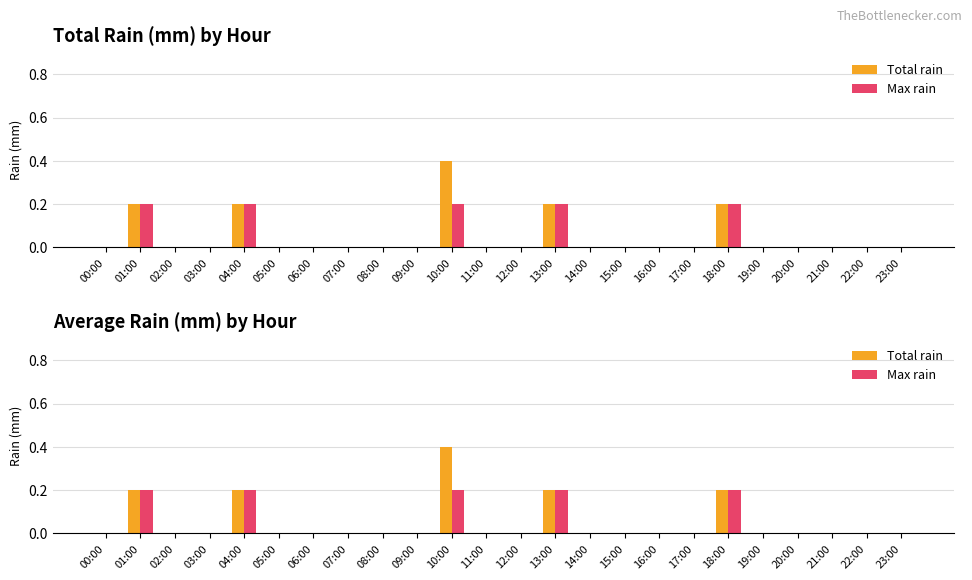

List the labels in order of Total rain value, largest first.

10:00, 01:00, 04:00, 13:00, 18:00, 00:00, 02:00, 03:00, 05:00, 06:00, 07:00, 08:00, 09:00, 11:00, 12:00, 14:00, 15:00, 16:00, 17:00, 19:00, 20:00, 21:00, 22:00, 23:00